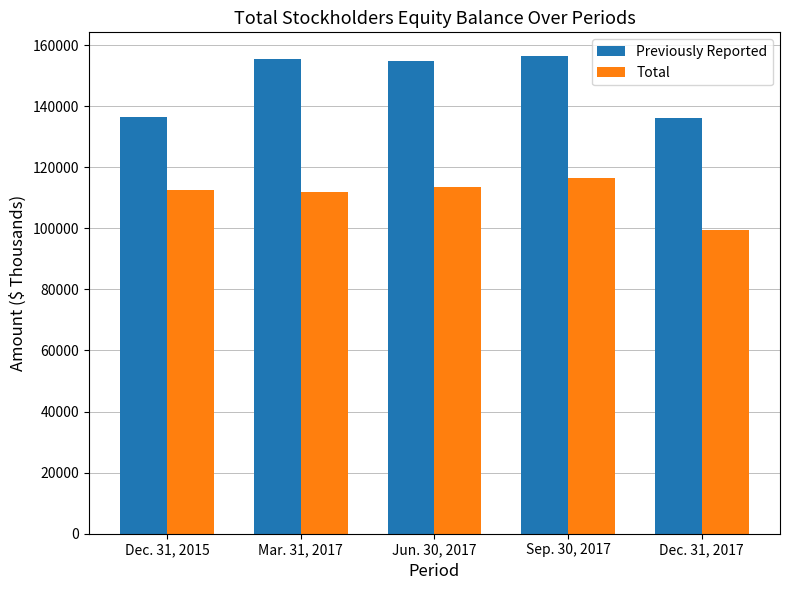

The value of Previously Reported at Dec. 31, 2015 is 136488. True or false?

True